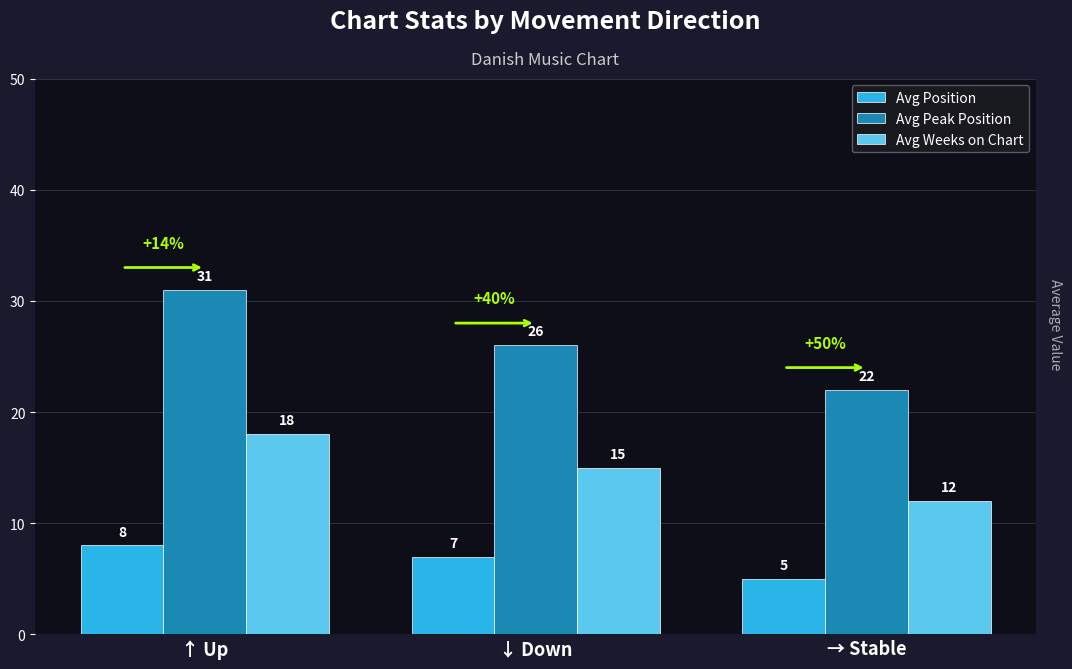

Which series has the widest spread of values?

Avg Peak Position